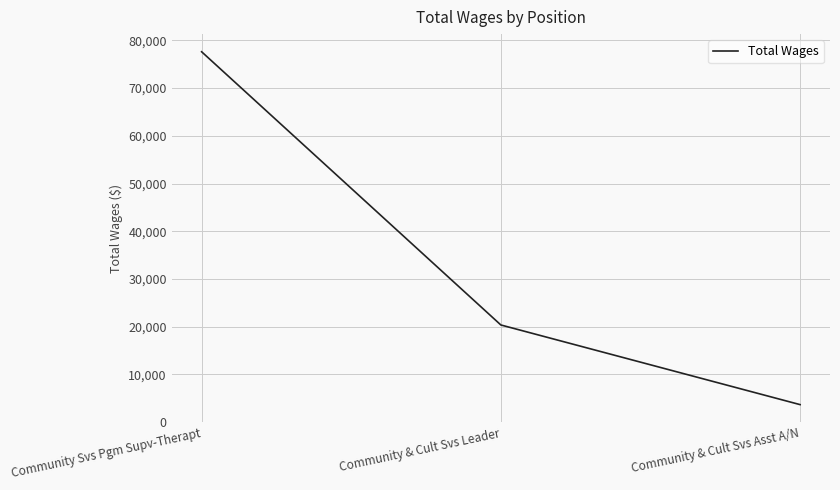

What is the ratio of the value at Community Svs Pgm Supv-Therapt to the value at Community & Cult Svs Leader?

3.8